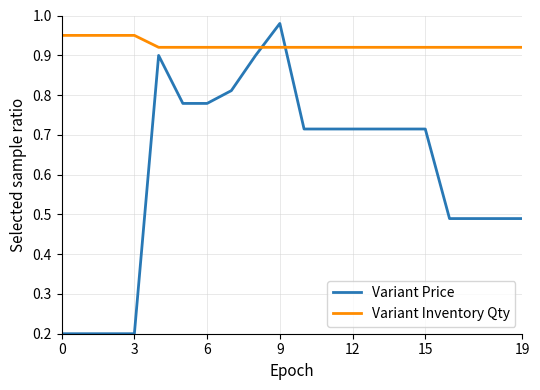

How many intersections are there between Variant Price and Variant Inventory Qty?

2